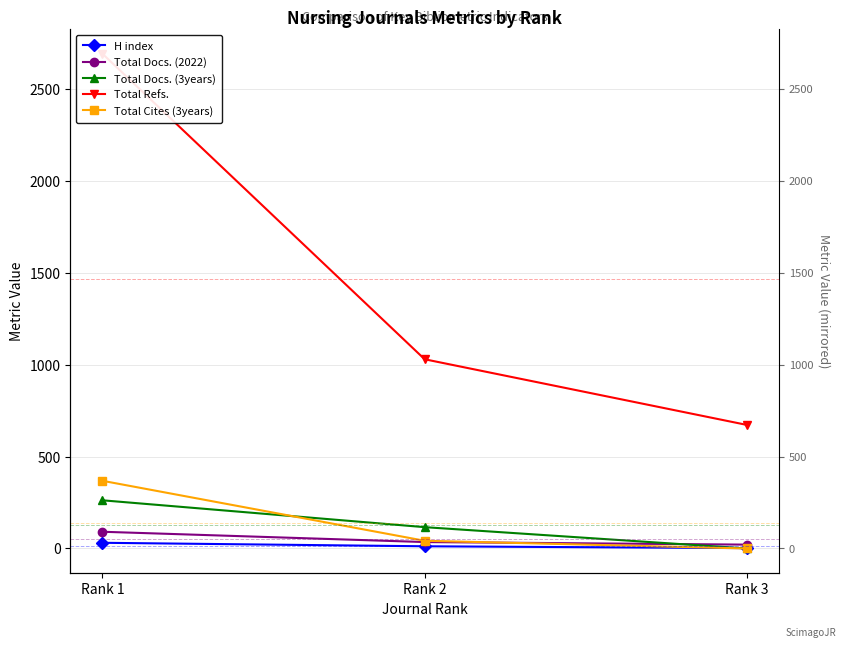

Between Rank 1 and Rank 3, which is larger?

Rank 1